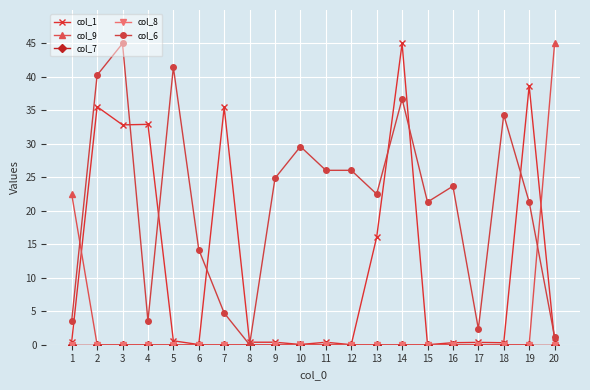

What is the value of the col_6 point at the 5th from the left?

41.4